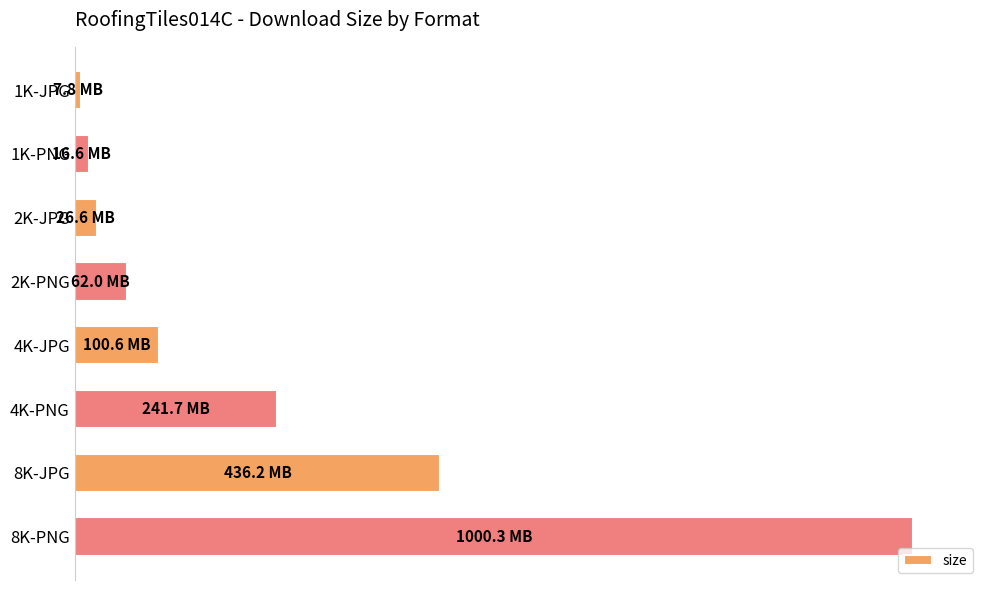

What is the maximum value shown in the chart?

1000270348